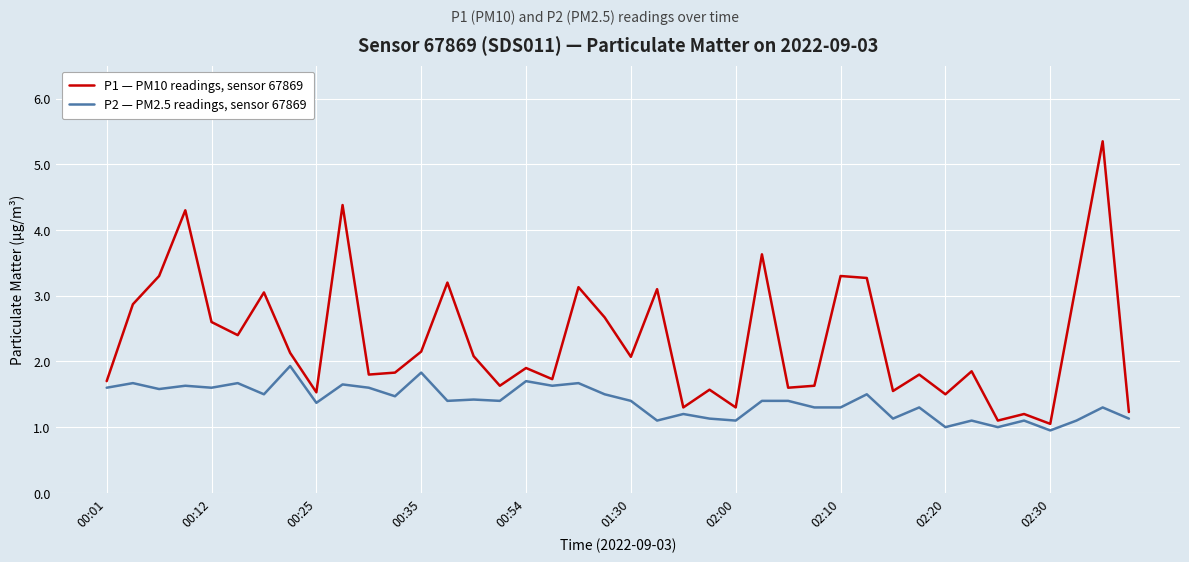

At which category does the chart reach its peak across all series?

38